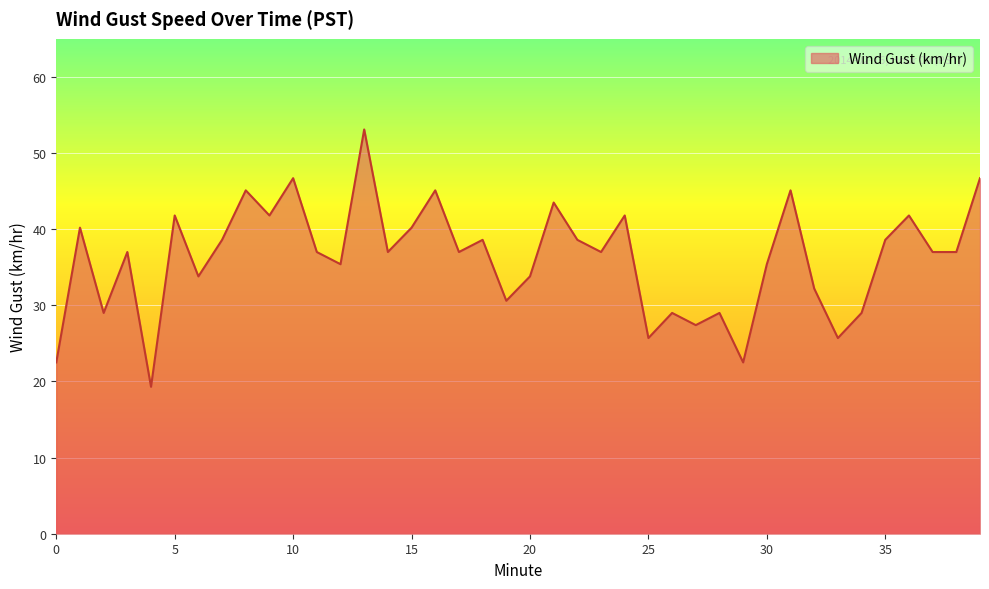

What is the minimum value shown in the chart?

19.3